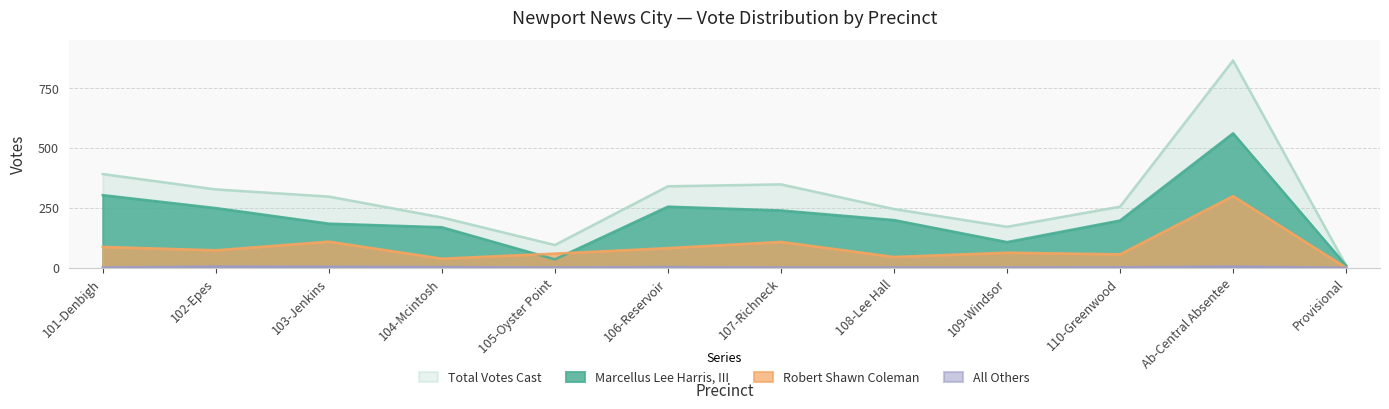

How many categories are shown in the chart?

12